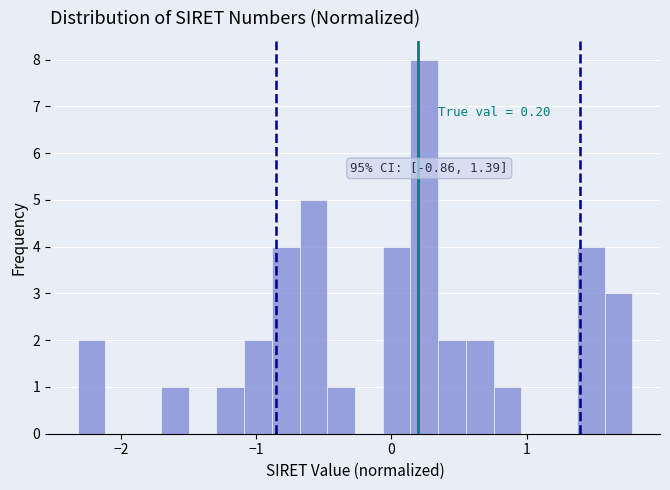

Read against the x-axis, roughly where is the centre of the tallest bar?

0.2